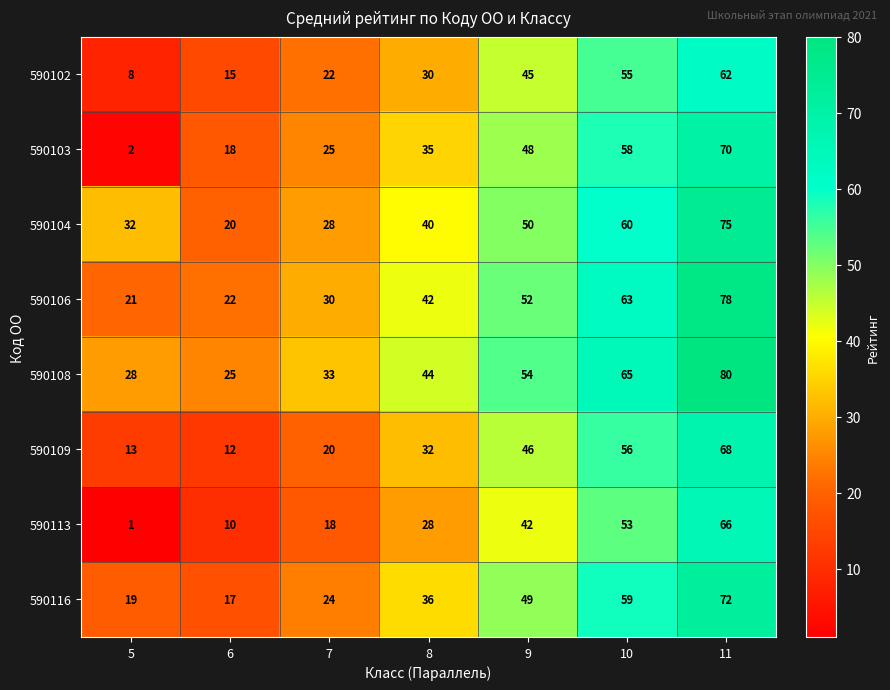

At how many categories does at least one series exceed 77?

1